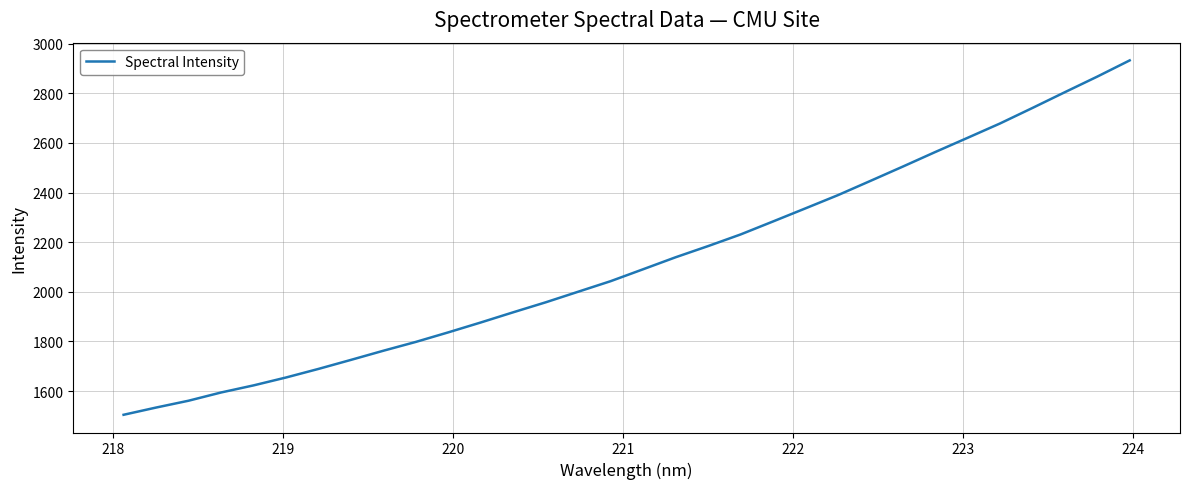

What is the smallest value displayed?

1504.5